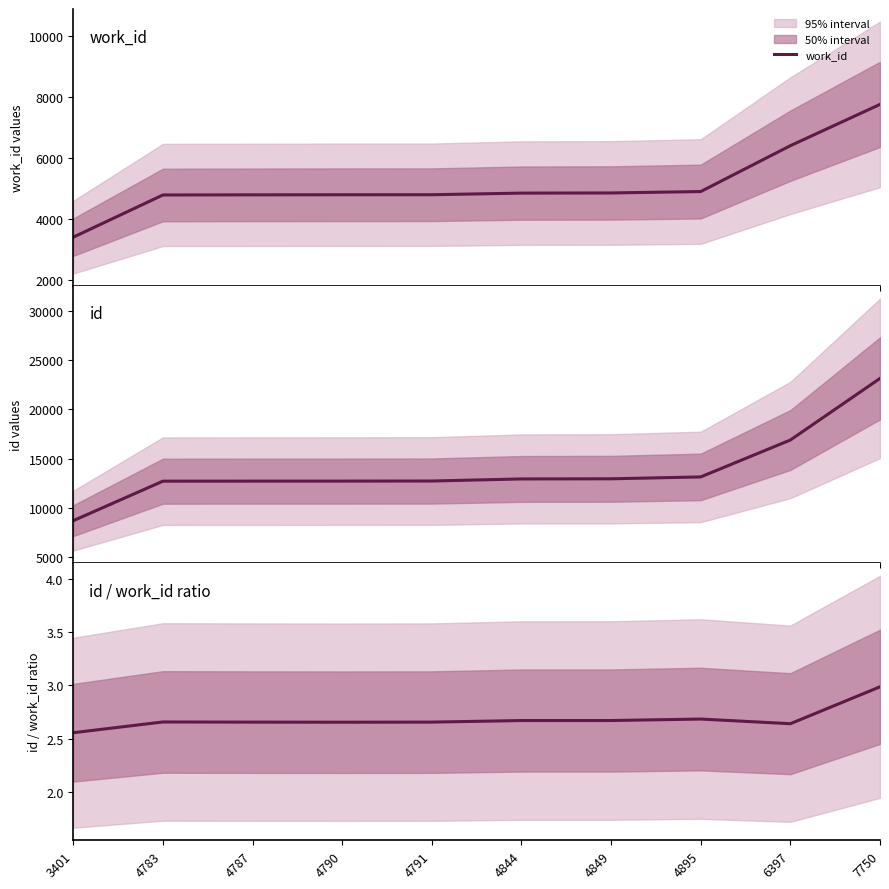

Rank the categories by work_id value from highest to lowest.

7750, 6397, 4895, 4849, 4844, 4791, 4790, 4787, 4783, 3401